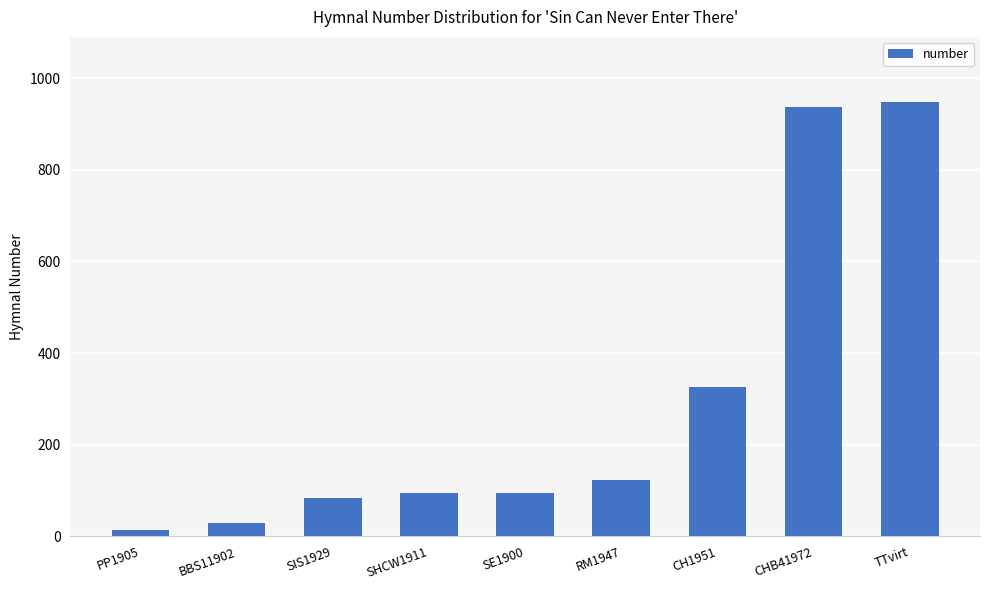

At which category does the chart reach its minimum across all series?

PP1905